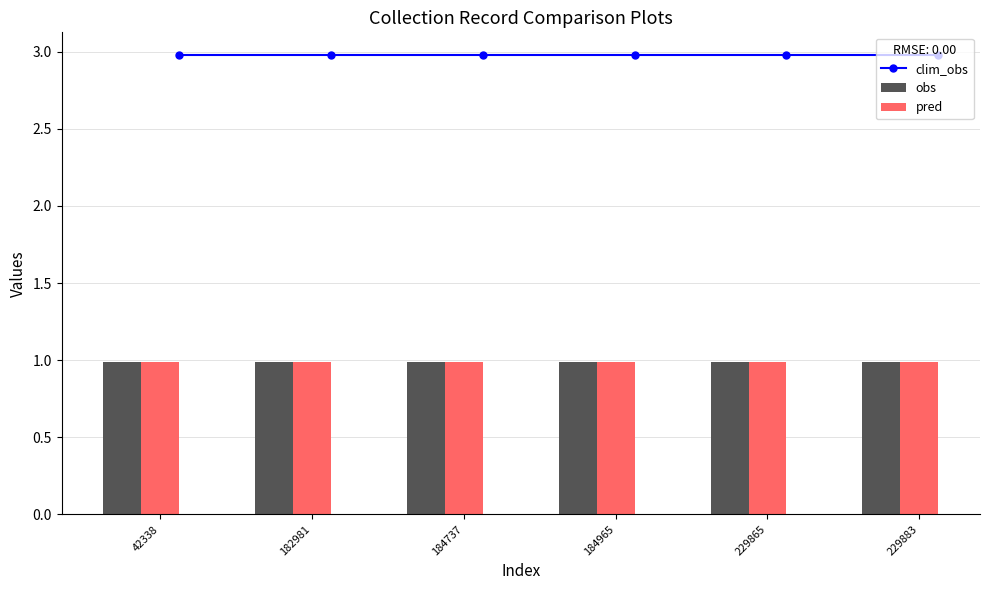

The obs series shows 0.7 at 229865. True or false?

False